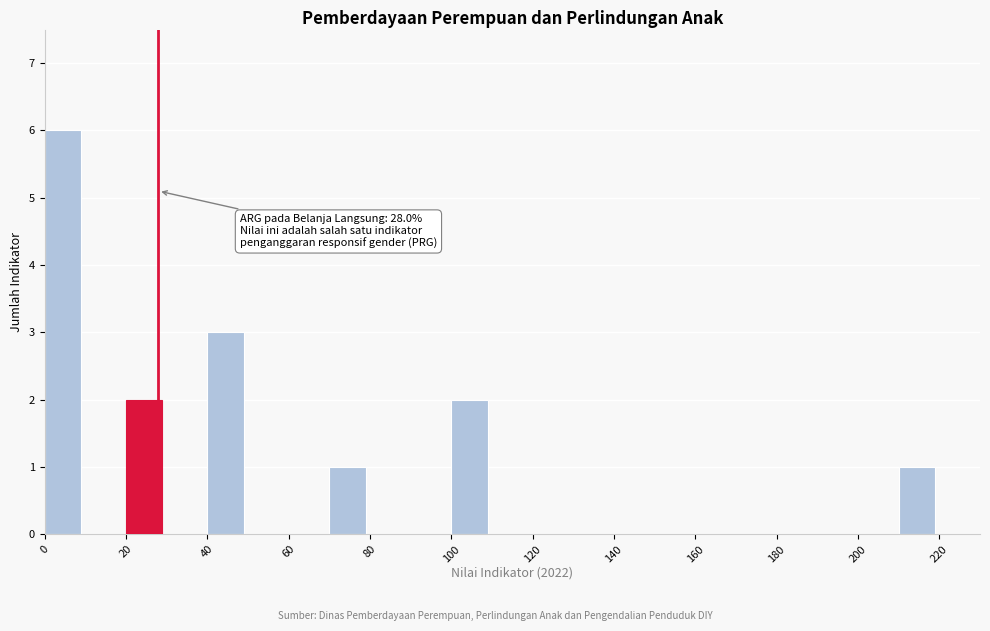

Over which range of the x-axis is the bar tallest?

0 to 10